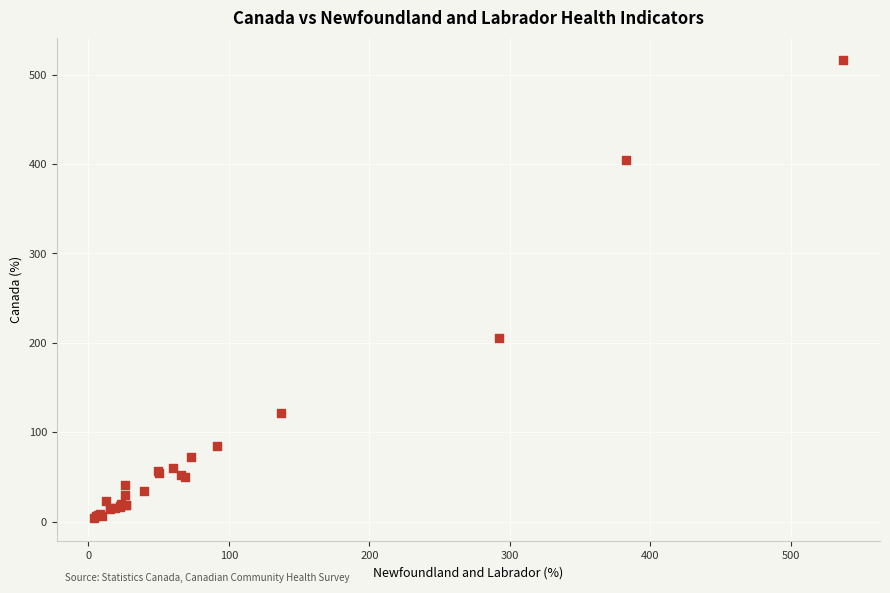

What Y value in the scatter plot is closest to 260?

205.0